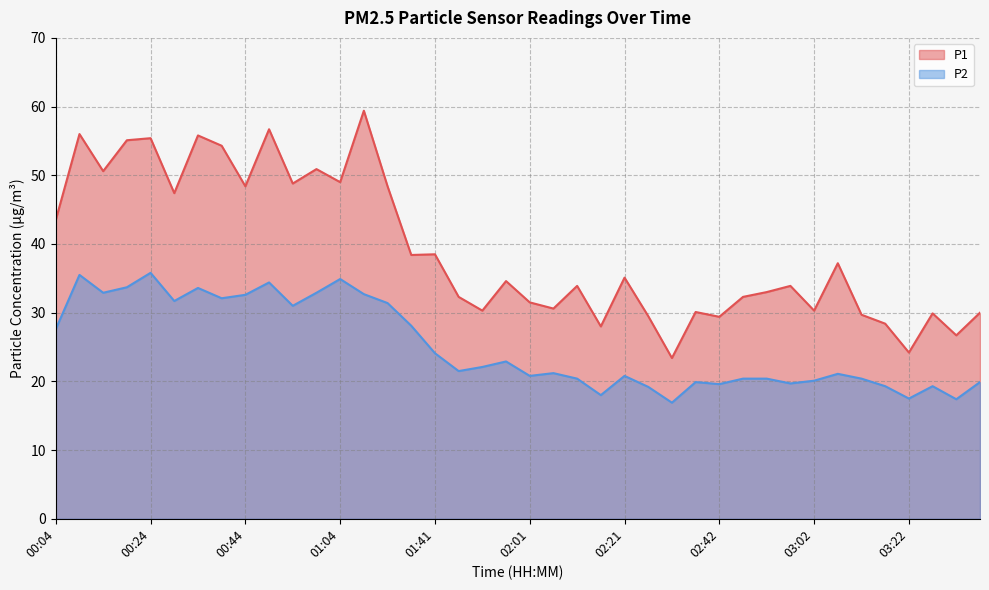

Where does the P1 series first go above 34?

00:04